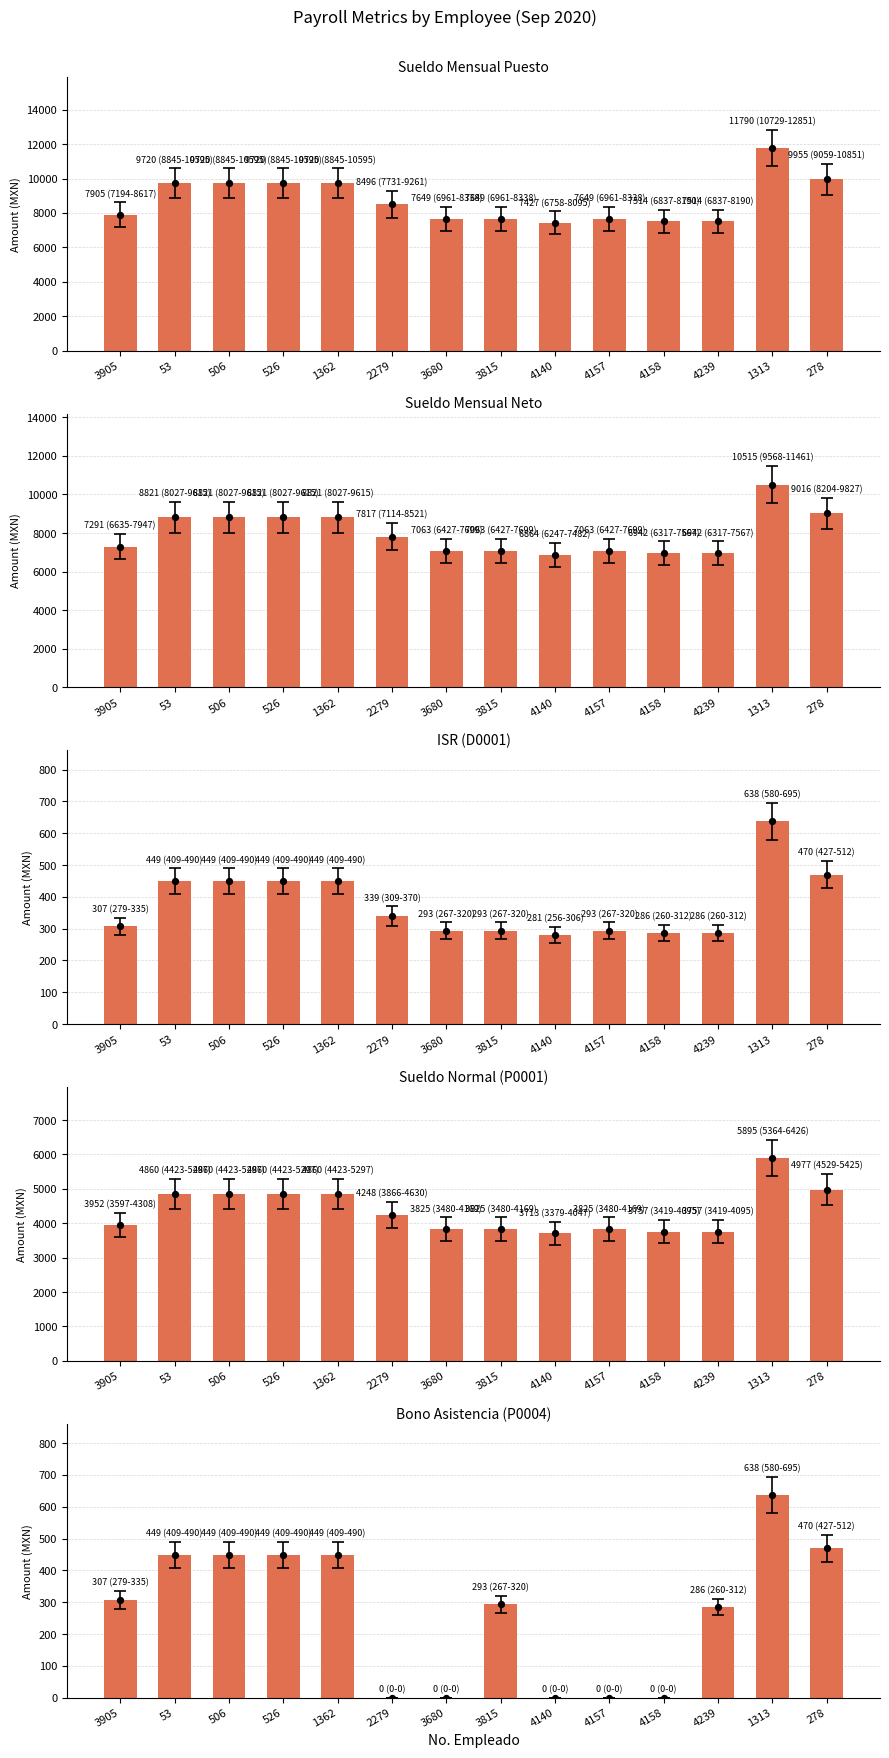

What are all the series names shown in the legend?

Sueldo Mensual Puesto, Sueldo Mensual Neto, D0001 - I.S.R., P0001 - SUELDO NORMAL, P0004 - BONO ASISTENCIA